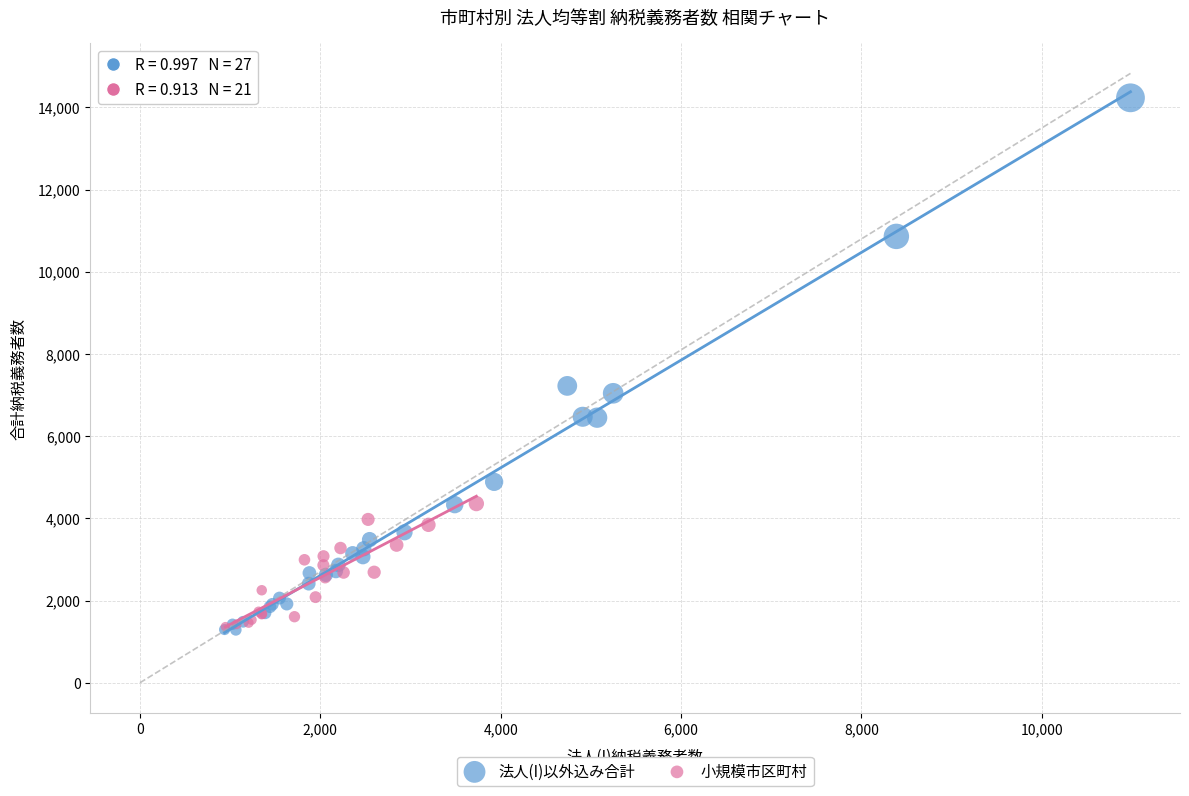

Which series has the largest Y range (max minus min)?

法人(I)以外込み合計